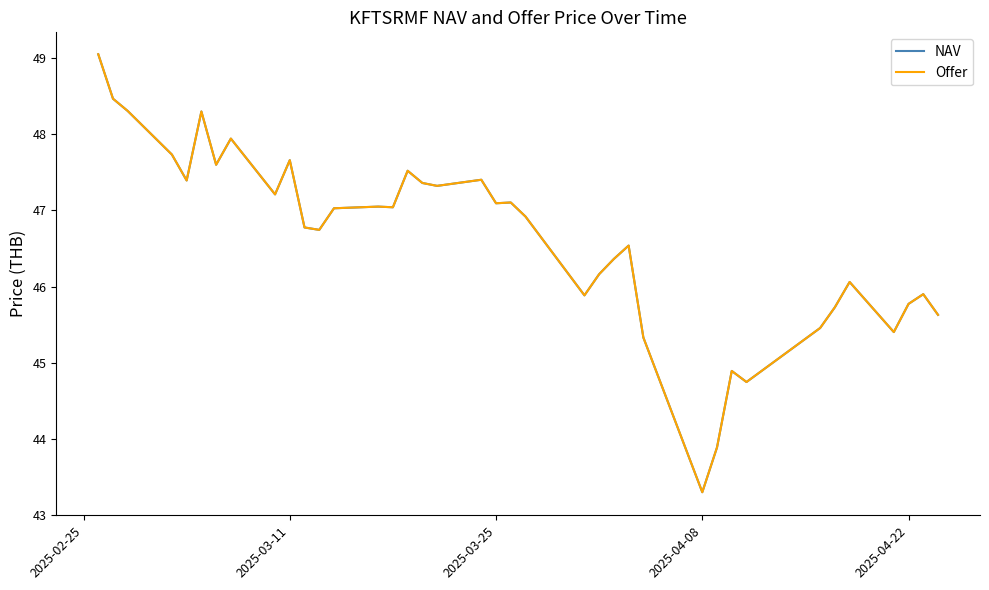

What is the highest value of the Offer series?

49.0